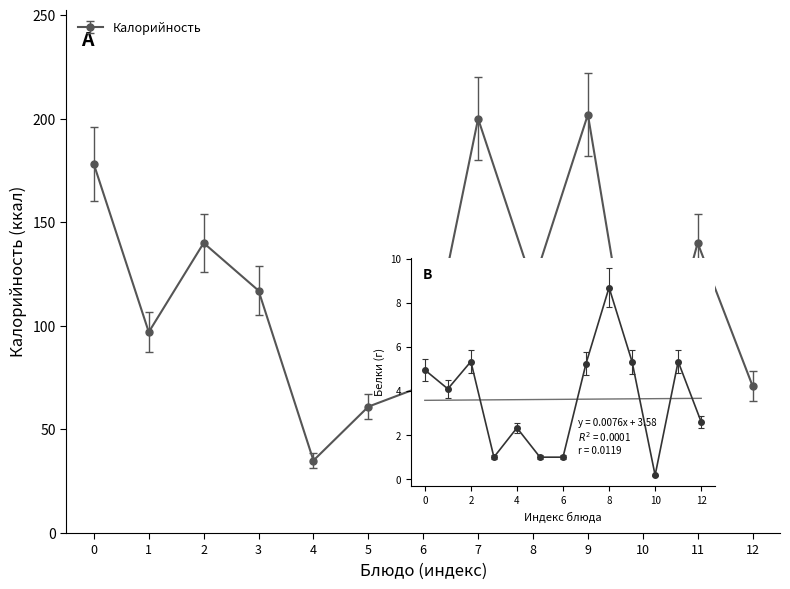

True or false: Калорийность and Белки intersect in this chart.

False